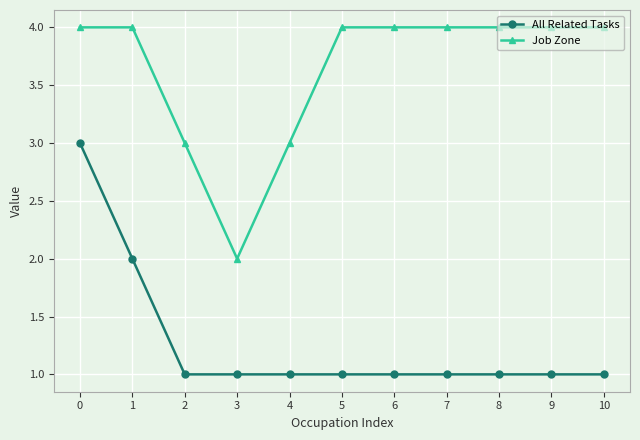

Rank the series by their average value, from lowest to highest.

All Related Tasks, Job Zone